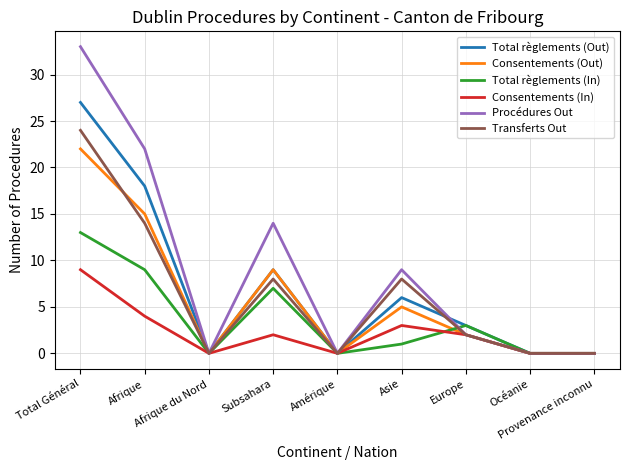

The Consentements (Out) series shows 36 at Total Général. True or false?

False